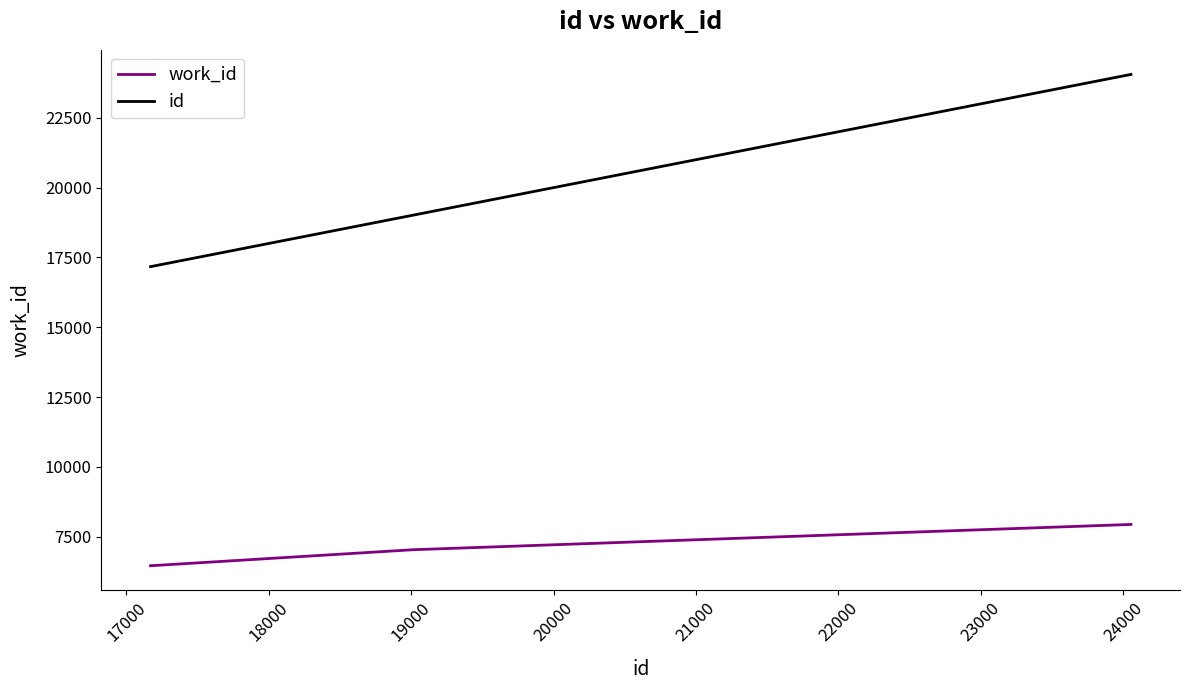

What is the difference between the maximum and minimum values in the work_id series?

1479